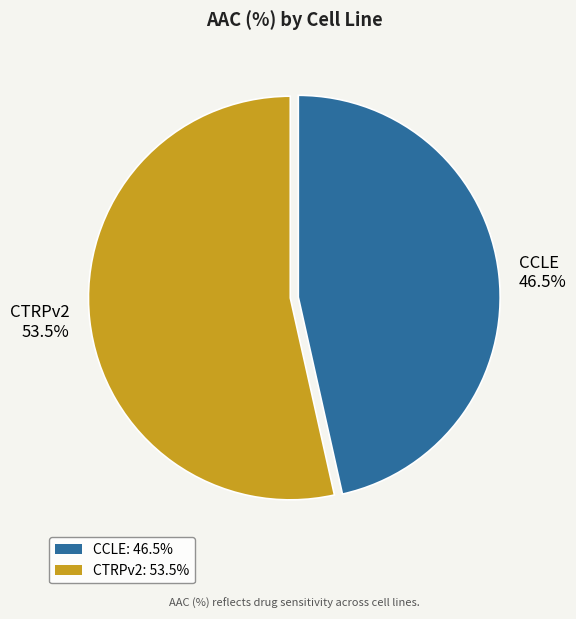

What portion of the pie excludes CTRPv2 53.5%?

46.5%